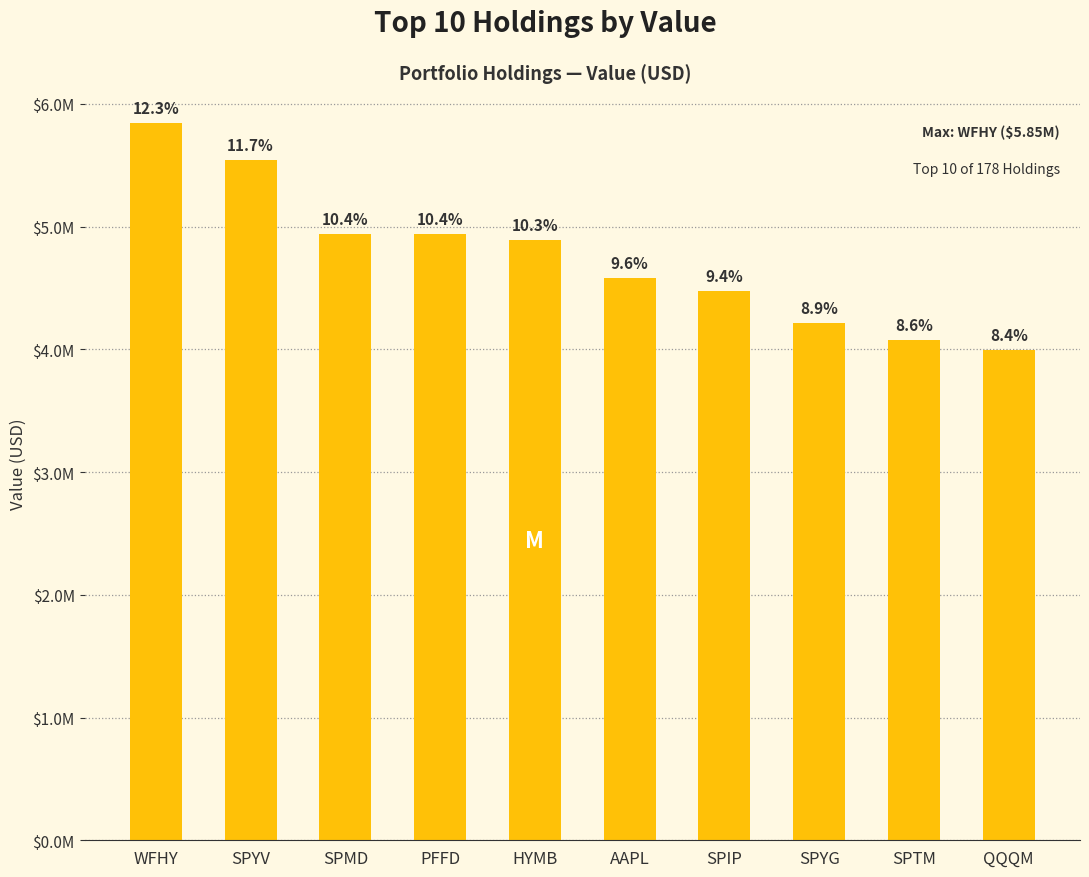

Are the bars horizontal?

No